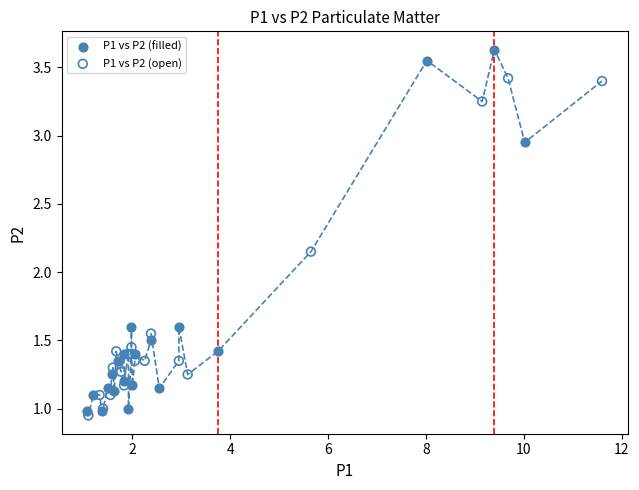

Which series contains the lowest Y value?

P1 vs P2 (open)